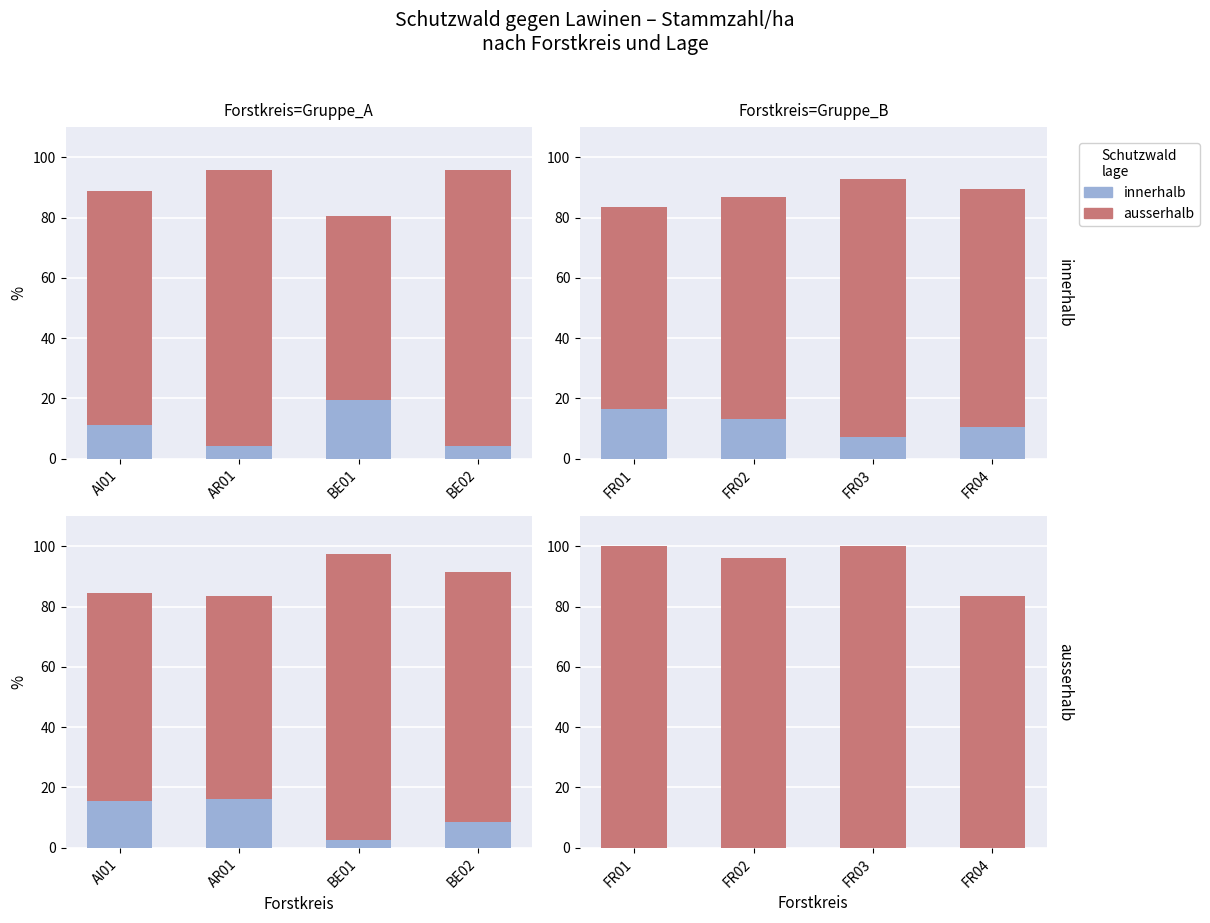

At FR03, list the series in order from largest to smallest.

ausserhalb, innerhalb